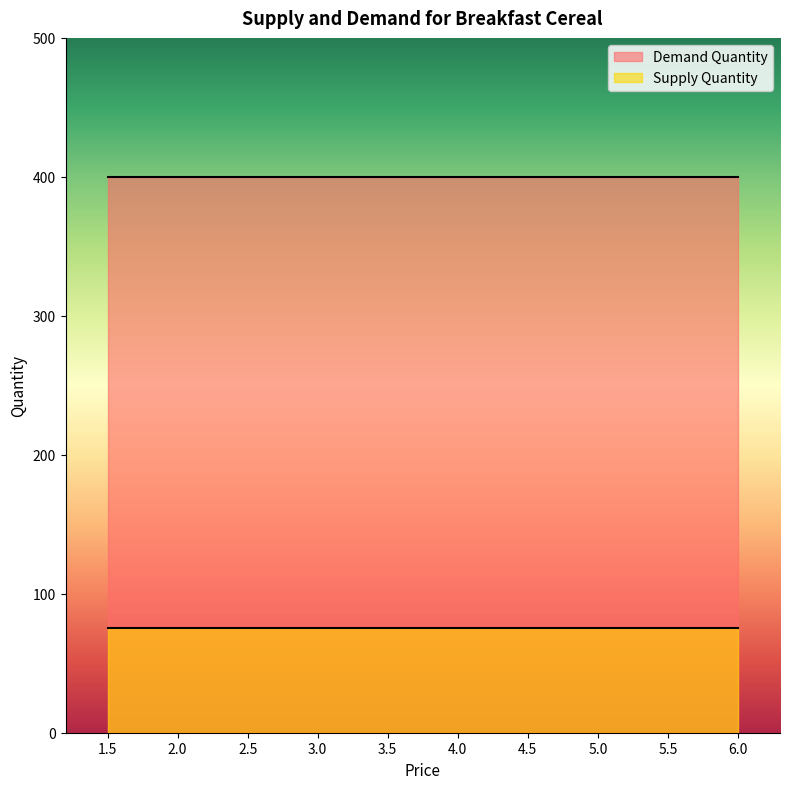

What is the lowest value of the Demand Quantity series?

400